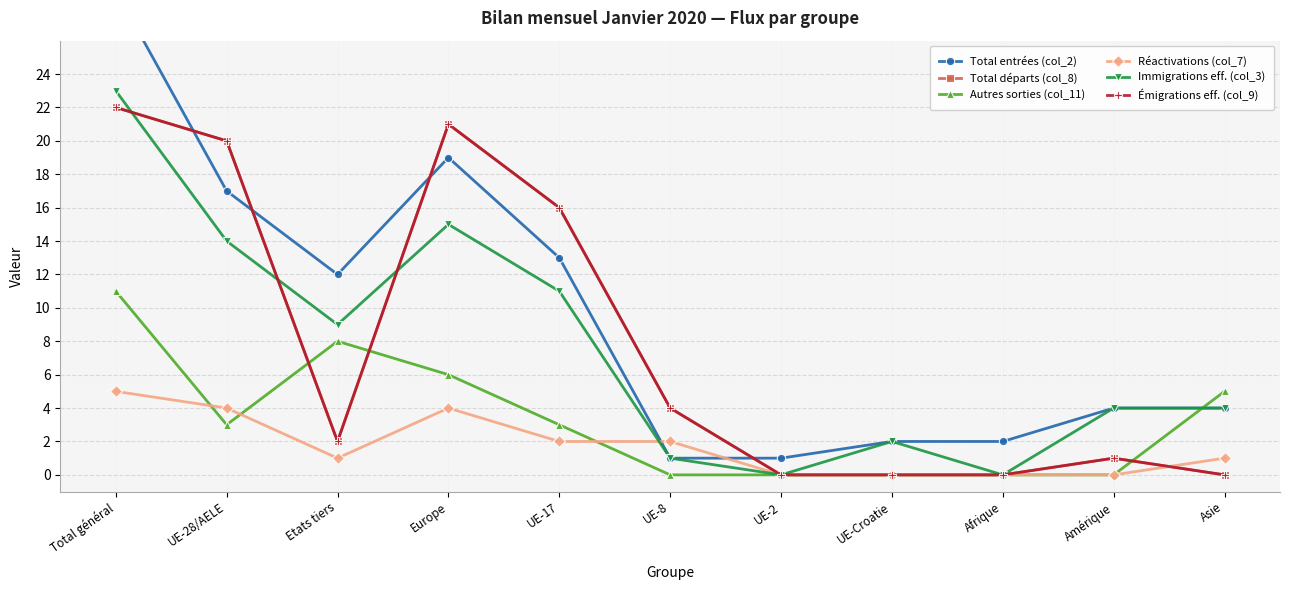

What is the label of the 1st point from the left?

Total général